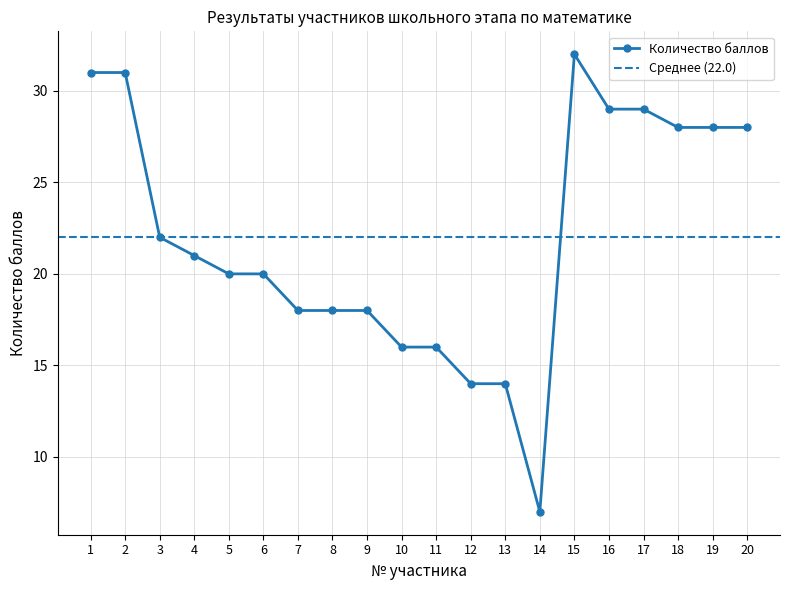

Does the chart have visible grid lines?

Yes